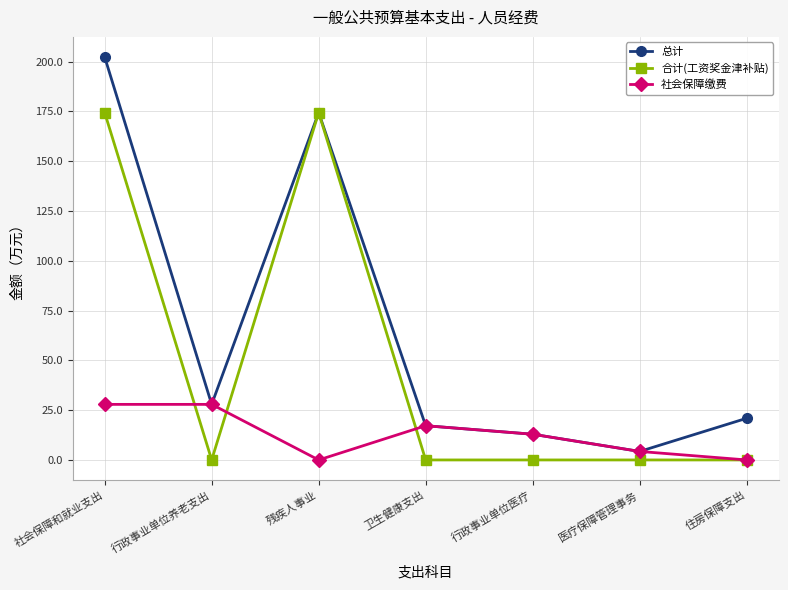

Which series has the largest total across all categories?

总计